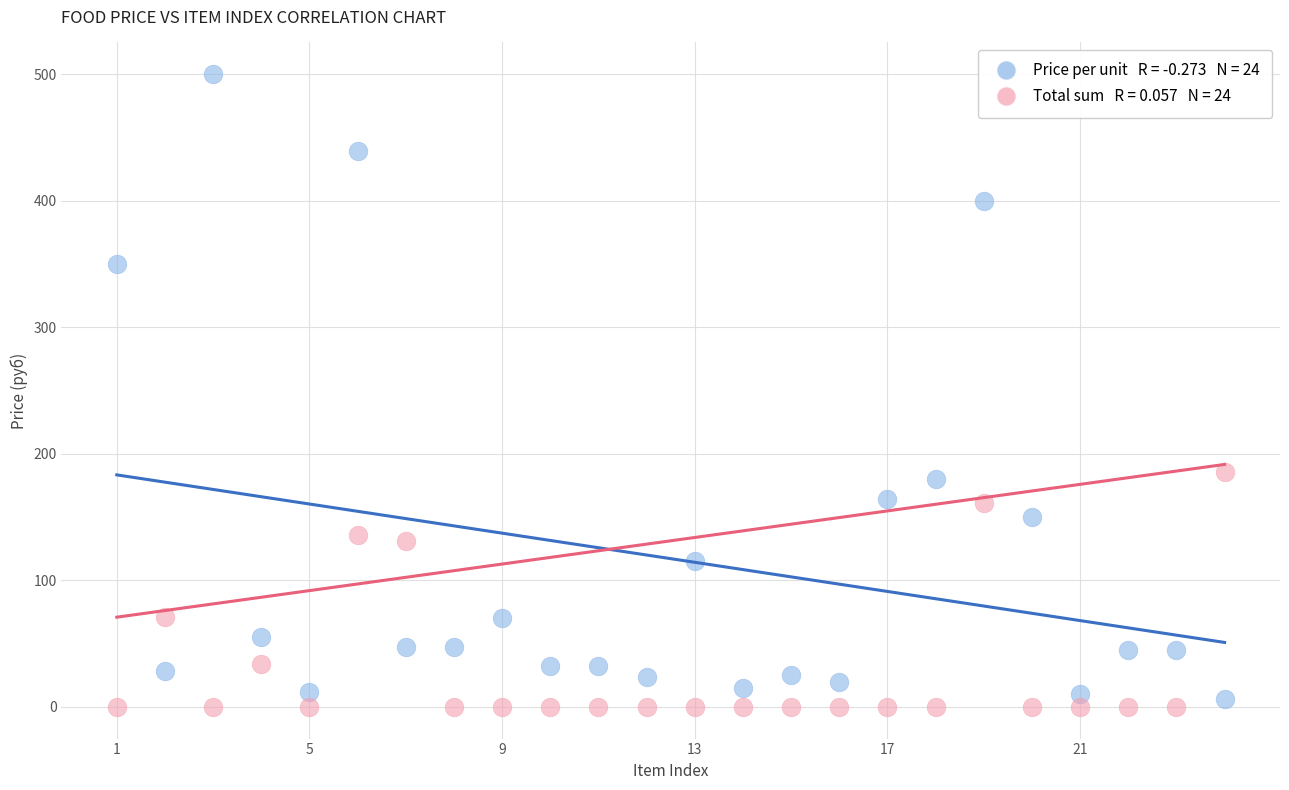

Across all series, what Y value is closest to 250?

186.0